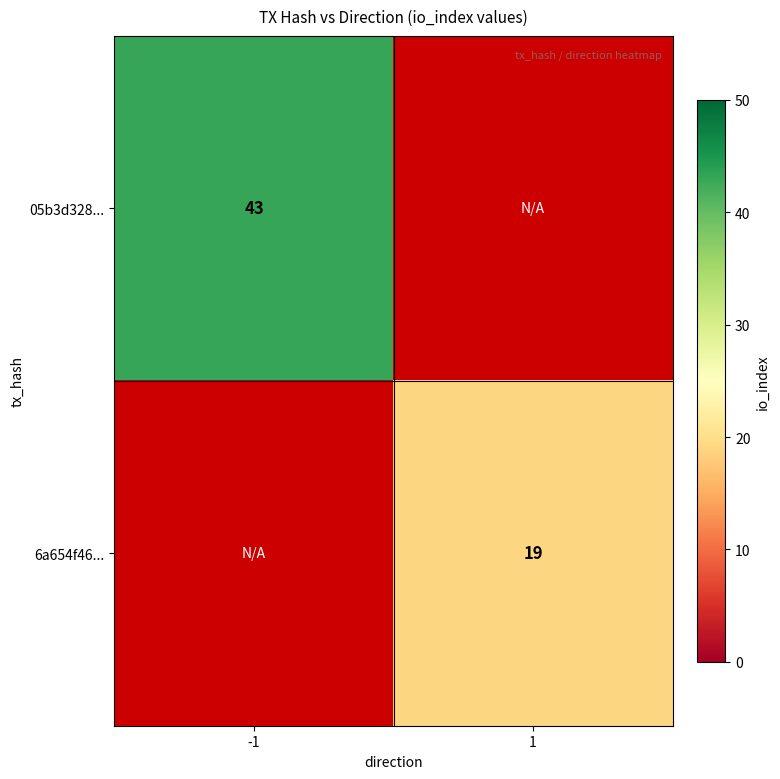

How many series are shown in this chart?

2